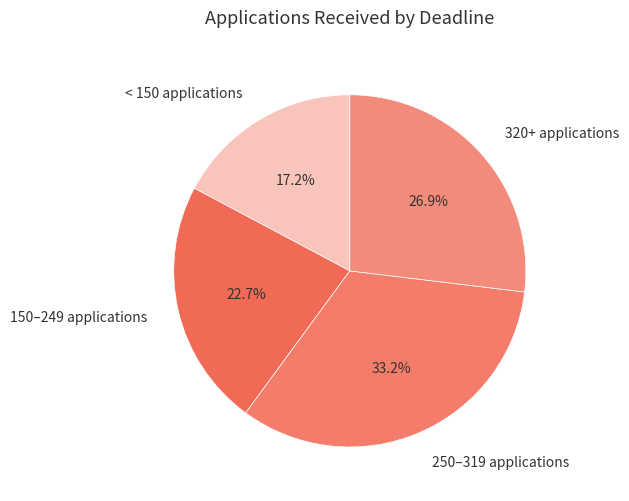

Which has a higher value, 250–319 applications or < 150 applications?

250–319 applications